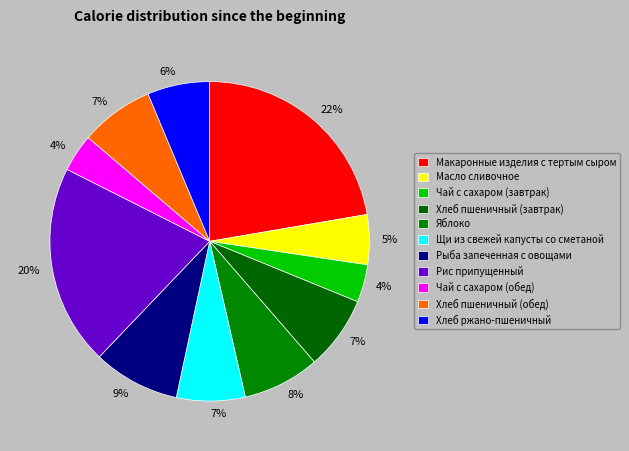

What percentage is NOT represented by Хлеб ржано-пшеничный?

93.7%